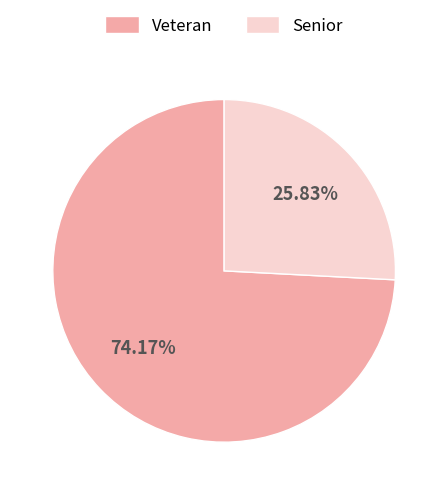

Which category has the biggest portion of the pie?

Veteran